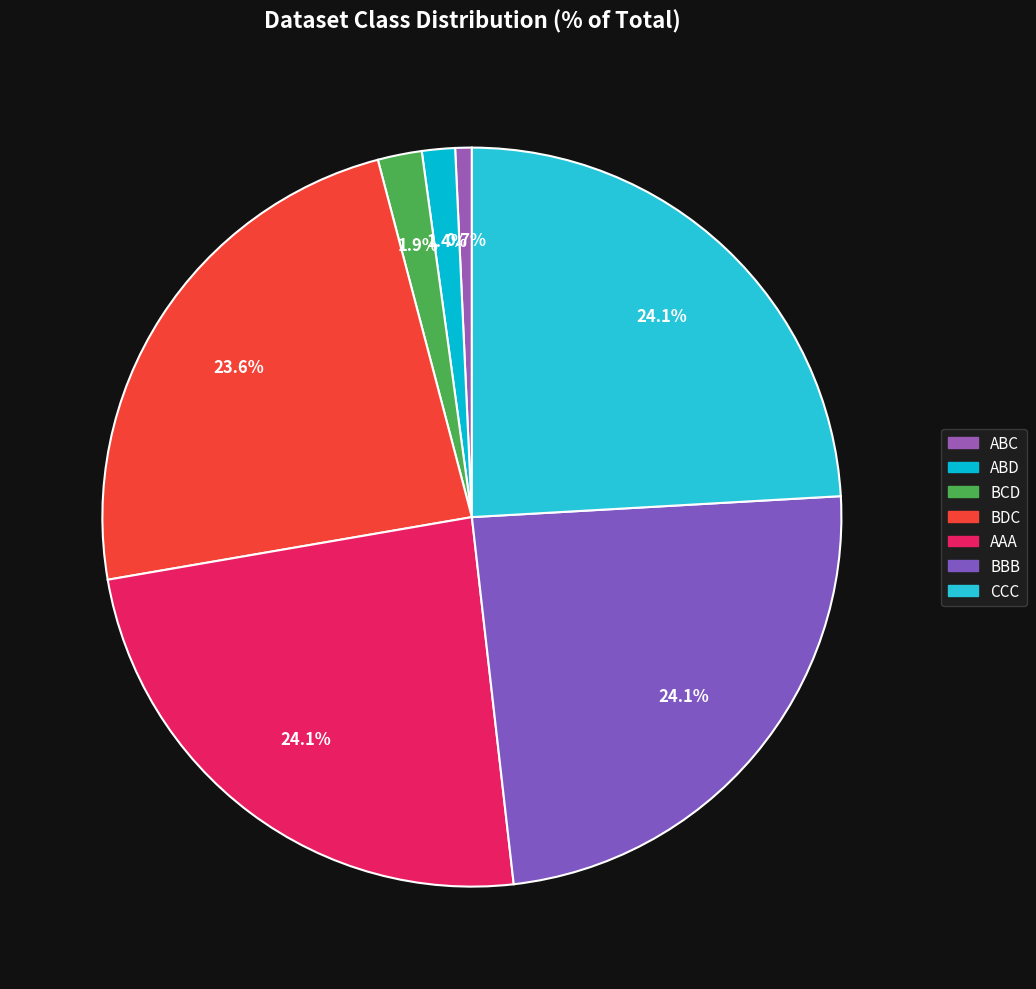

Is the sum of BCD and CCC greater than half?

No